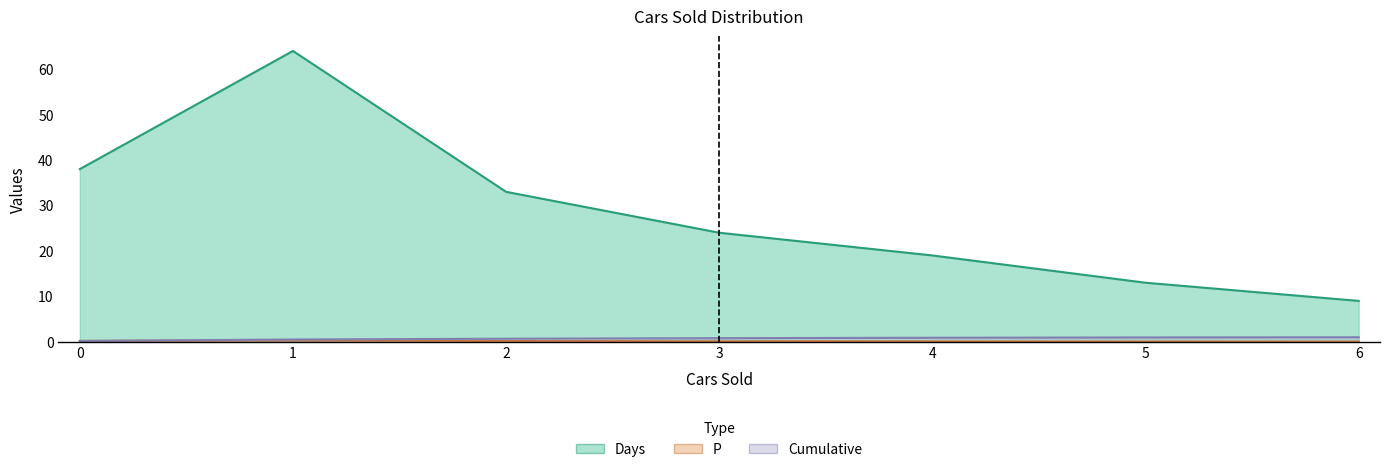

Count the P values in the range 0 to 1.

7